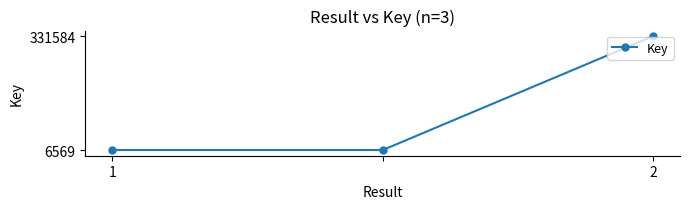

What is the value of the 3rd point from the left?

331584